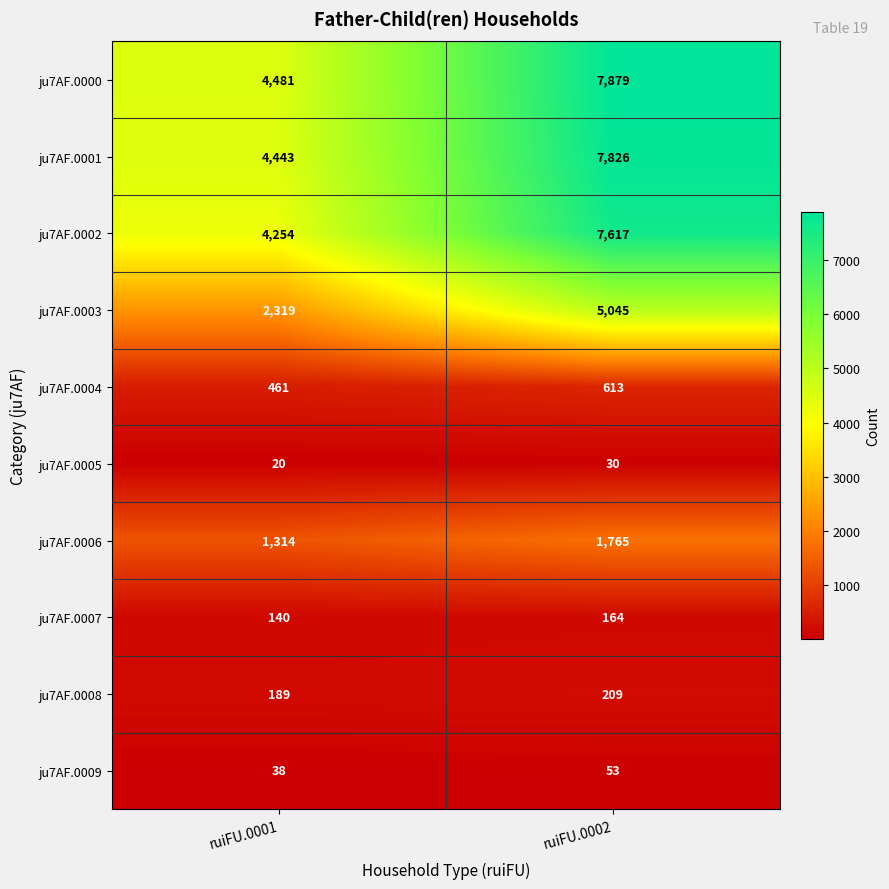

What is the minimum value shown in the chart?

20